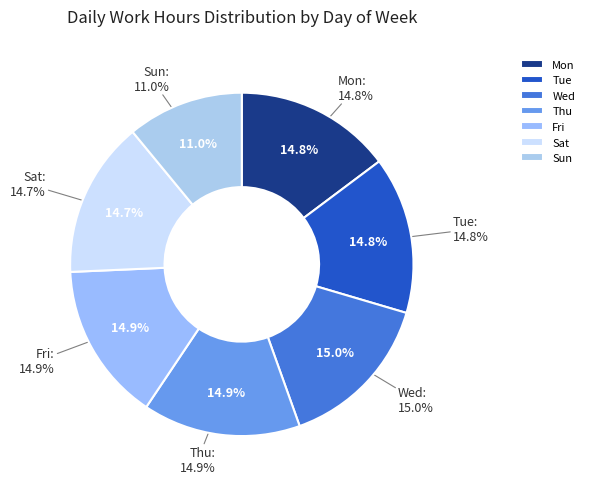

Is there any slice that represents more than half of the pie?

No